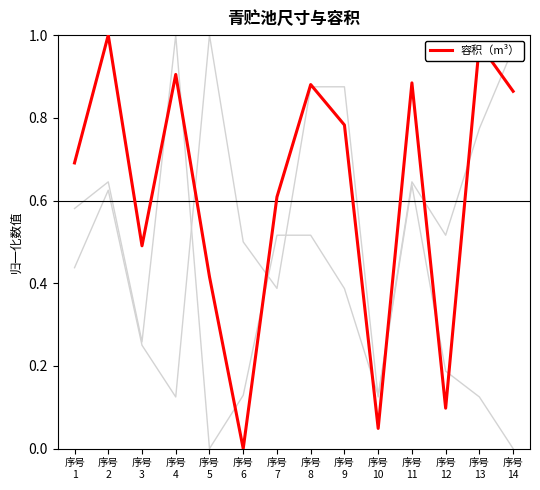

Does the chart have visible grid lines?

No